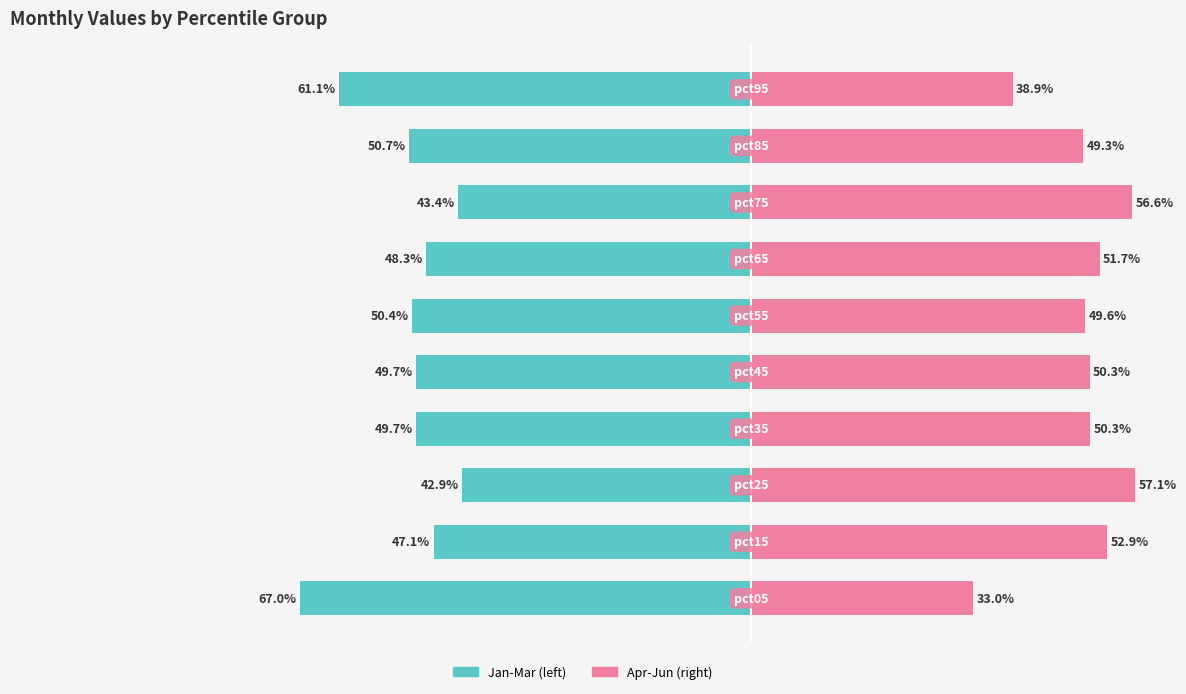

Reading left to right, transcribe all the data shown in this chart.

Jan-Mar (left): -67.0	-47.1	-42.9	-49.7	-49.7	-50.4	-48.3	-43.4	-50.7	-61.1
Apr-Jun (right): 33.0	52.9	57.1	50.3	50.3	49.6	51.7	56.6	49.3	38.9